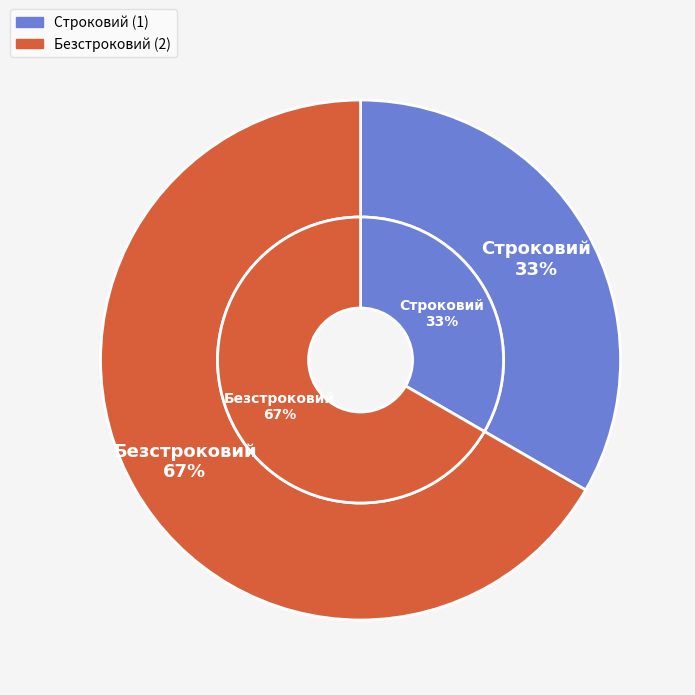

Which slice is the largest?

Безстроковий